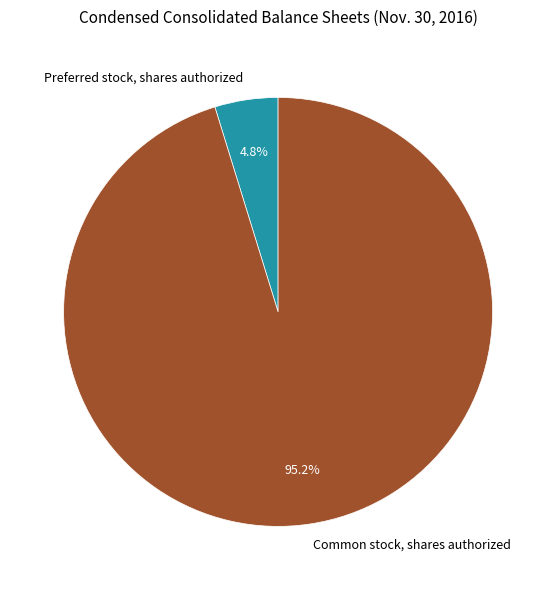

Which category has the smallest portion of the pie?

Preferred stock, shares authorized